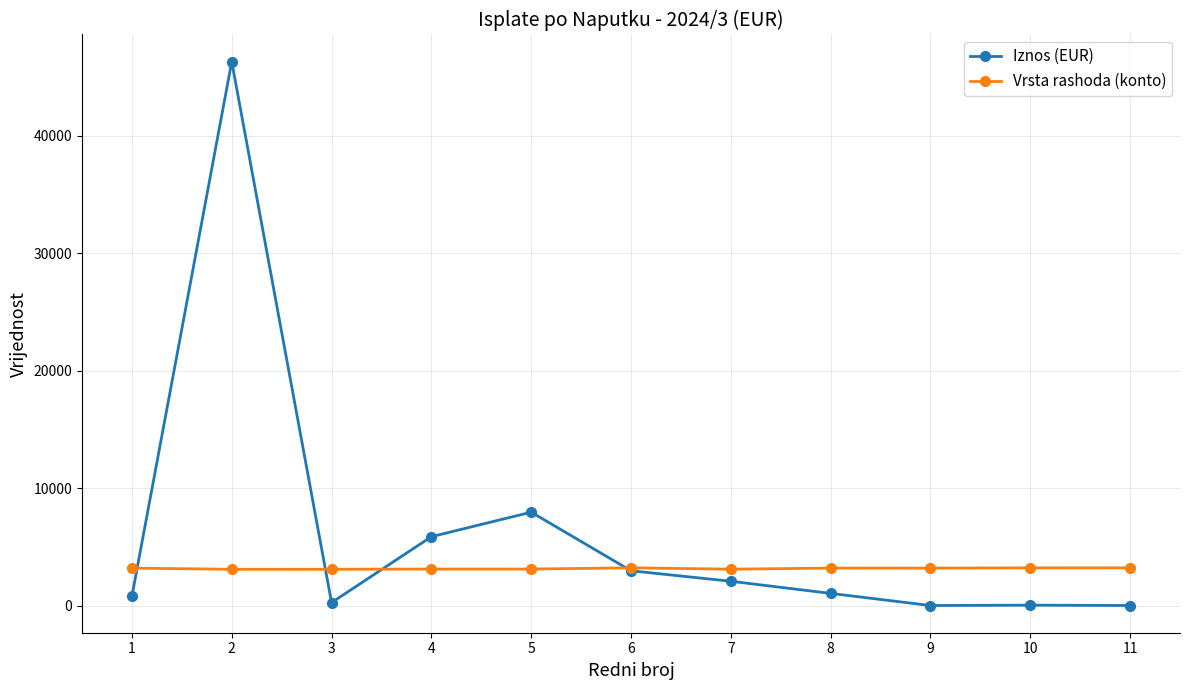

What is the spread (max minus min) of values at 6?

250.9